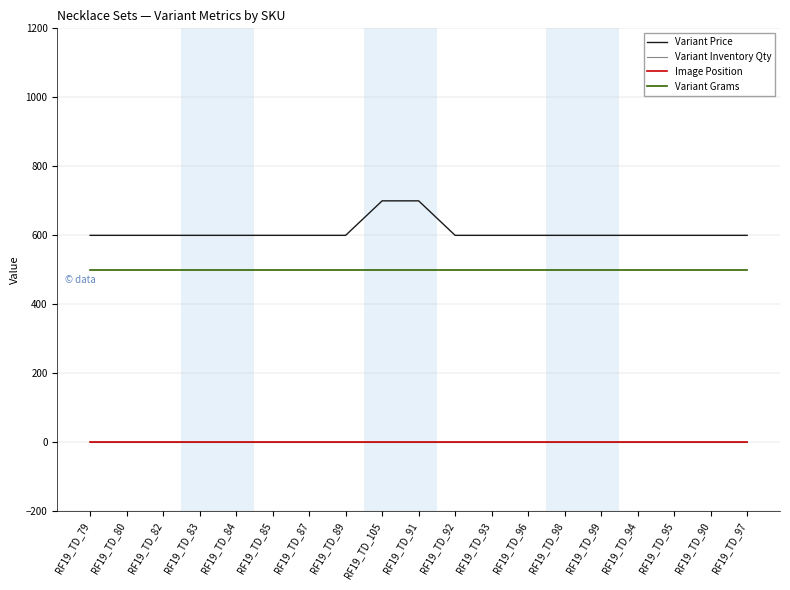

Does the chart display data point markers on the line(s)?

No